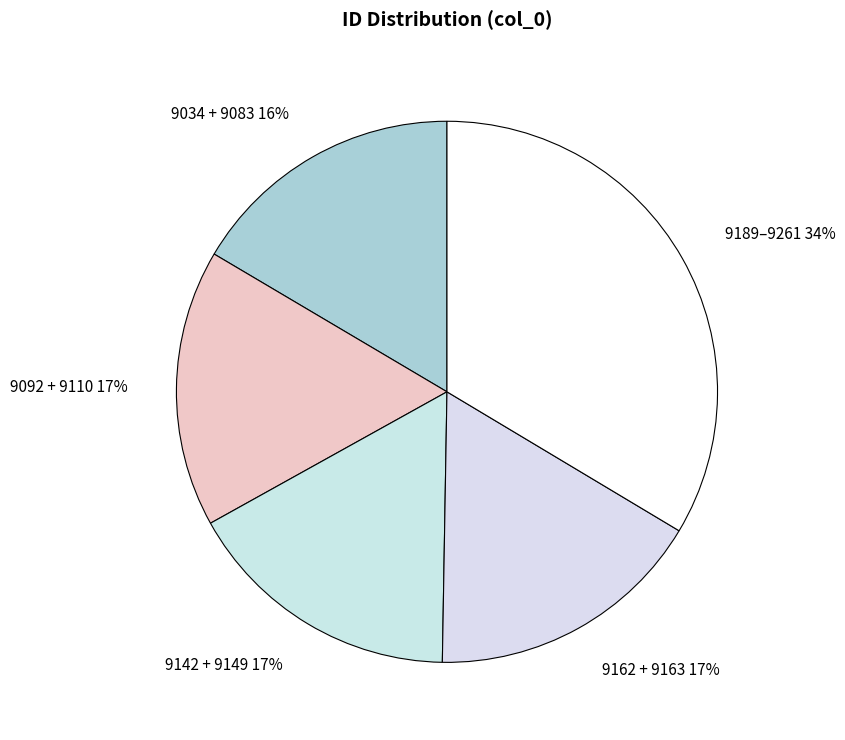

Is there a majority slice in this chart?

No